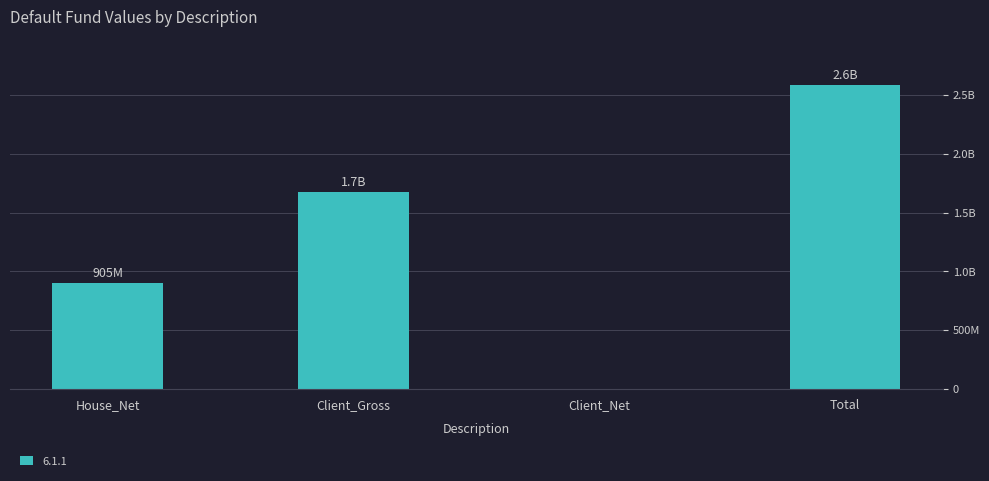

Is it true that the value at Client_Net is -917654551?

False